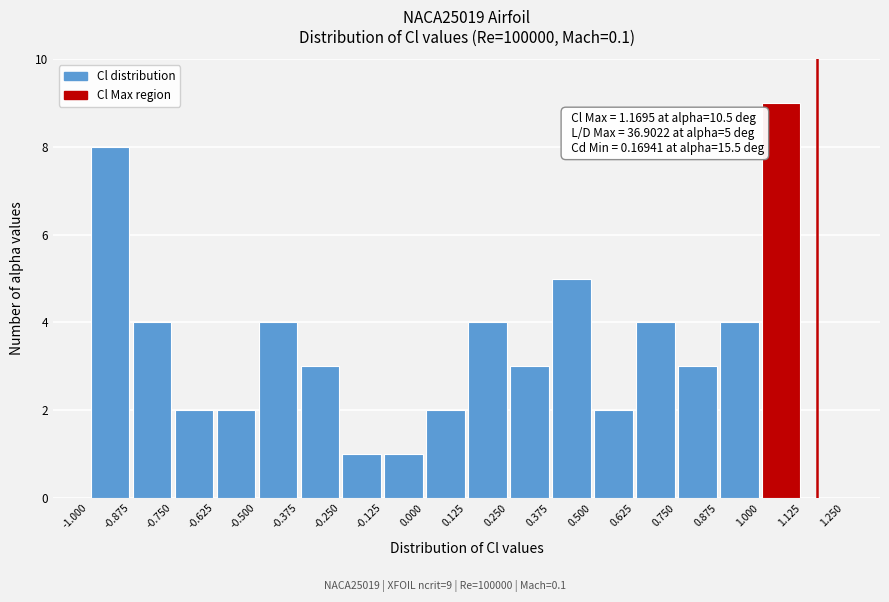

Over which range of the x-axis is the bar tallest?

1.000 to 1.125